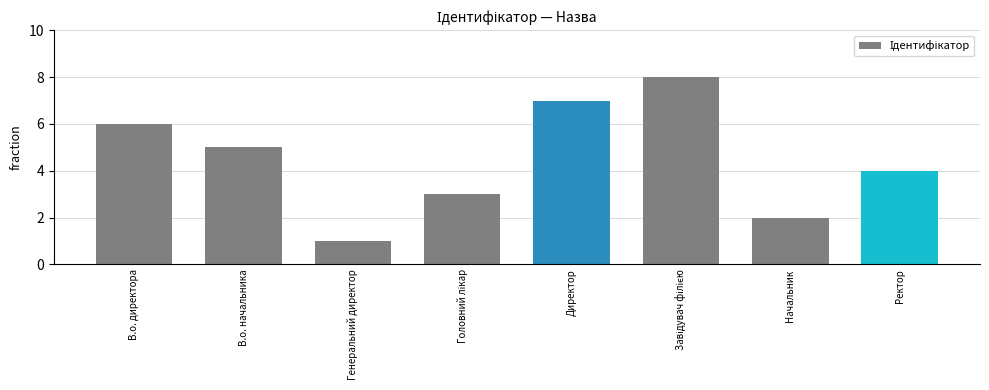

Is it true that the value at Ректор is 6?

False